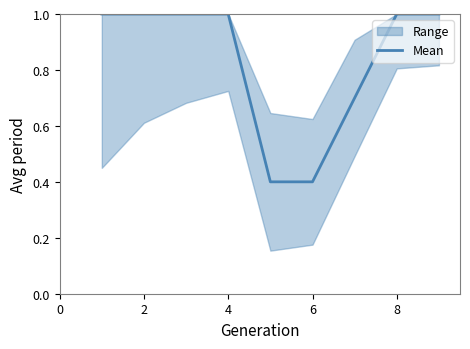

Is it true that Mean equals 1.5 at 8?

False